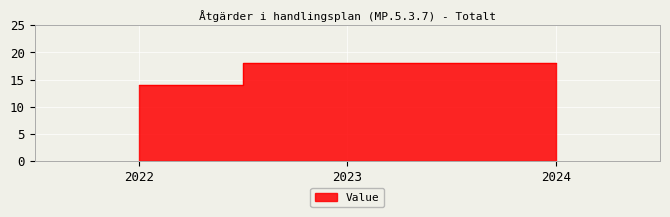

How many values are below 18?

1